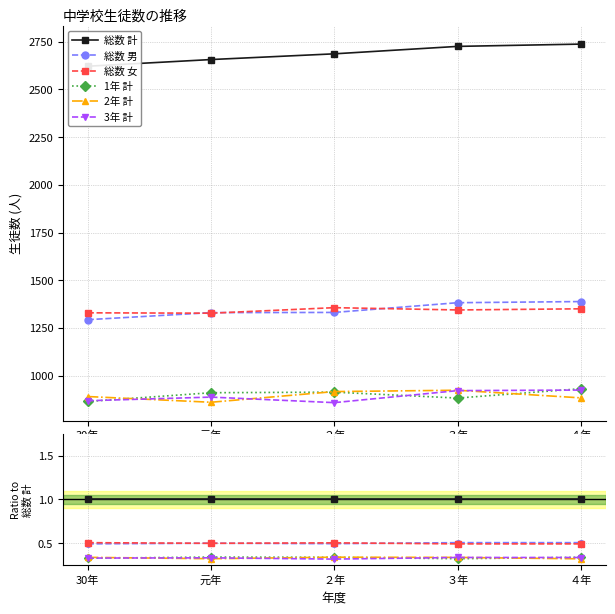

Reading left to right, list all the values displayed in this chart.

総数 計: 1.0	1.0	1.0	1.0	1.0
総数 男: 0.5	0.5	0.5	0.5	0.5
総数 女: 0.5	0.5	0.5	0.5	0.5
1年 計: 0.3	0.3	0.3	0.3	0.3
2年 計: 0.3	0.3	0.3	0.3	0.3
3年 計: 0.3	0.3	0.3	0.3	0.3